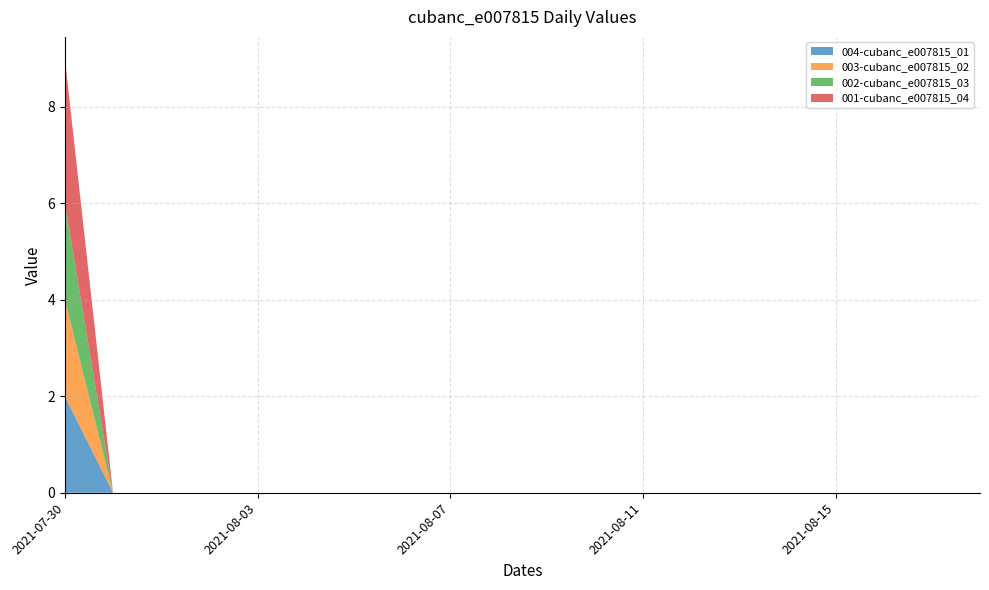

Reading right to left, list all the values displayed in this chart.

004-cubanc_e007815_01: 2021-08-18=0	2021-08-17=0	2021-08-16=0	2021-08-15=0	2021-08-14=0	2021-08-13=0	2021-08-12=0	2021-08-11=0	2021-08-10=0	2021-08-09=0	2021-08-08=0	2021-08-07=0	2021-08-06=0	2021-08-05=0	2021-08-04=0	2021-08-03=0	2021-08-02=0	2021-08-01=0	2021-07-31=0	2021-07-30=2
003-cubanc_e007815_02: 2021-08-18=0	2021-08-17=0	2021-08-16=0	2021-08-15=0	2021-08-14=0	2021-08-13=0	2021-08-12=0	2021-08-11=0	2021-08-10=0	2021-08-09=0	2021-08-08=0	2021-08-07=0	2021-08-06=0	2021-08-05=0	2021-08-04=0	2021-08-03=0	2021-08-02=0	2021-08-01=0	2021-07-31=0	2021-07-30=2
002-cubanc_e007815_03: 2021-08-18=0	2021-08-17=0	2021-08-16=0	2021-08-15=0	2021-08-14=0	2021-08-13=0	2021-08-12=0	2021-08-11=0	2021-08-10=0	2021-08-09=0	2021-08-08=0	2021-08-07=0	2021-08-06=0	2021-08-05=0	2021-08-04=0	2021-08-03=0	2021-08-02=0	2021-08-01=0	2021-07-31=0	2021-07-30=2
001-cubanc_e007815_04: 2021-08-18=0	2021-08-17=0	2021-08-16=0	2021-08-15=0	2021-08-14=0	2021-08-13=0	2021-08-12=0	2021-08-11=0	2021-08-10=0	2021-08-09=0	2021-08-08=0	2021-08-07=0	2021-08-06=0	2021-08-05=0	2021-08-04=0	2021-08-03=0	2021-08-02=0	2021-08-01=0	2021-07-31=0	2021-07-30=3